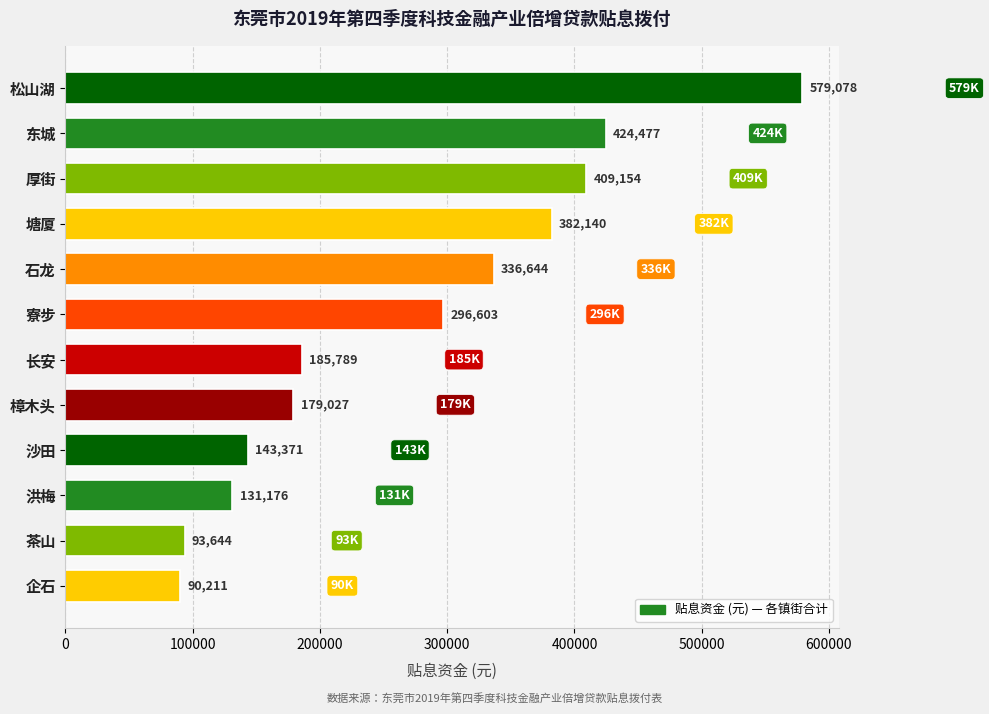

What is the smallest value displayed?

90211